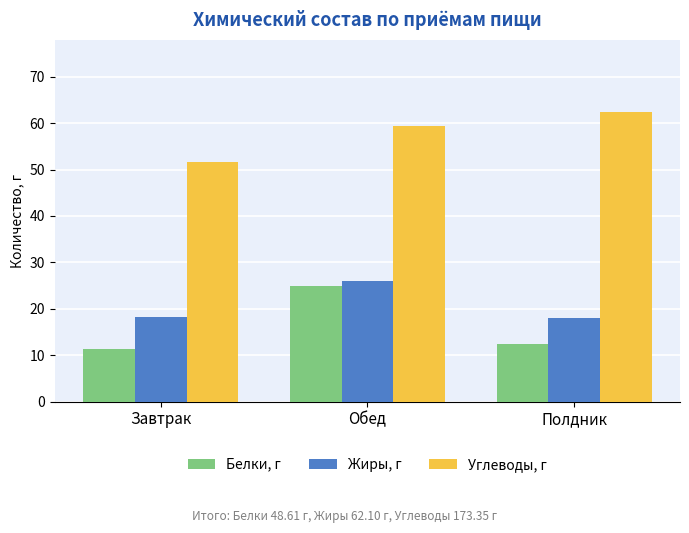

Rank the series at Обед from highest to lowest value.

Углеводы, г, Жиры, г, Белки, г